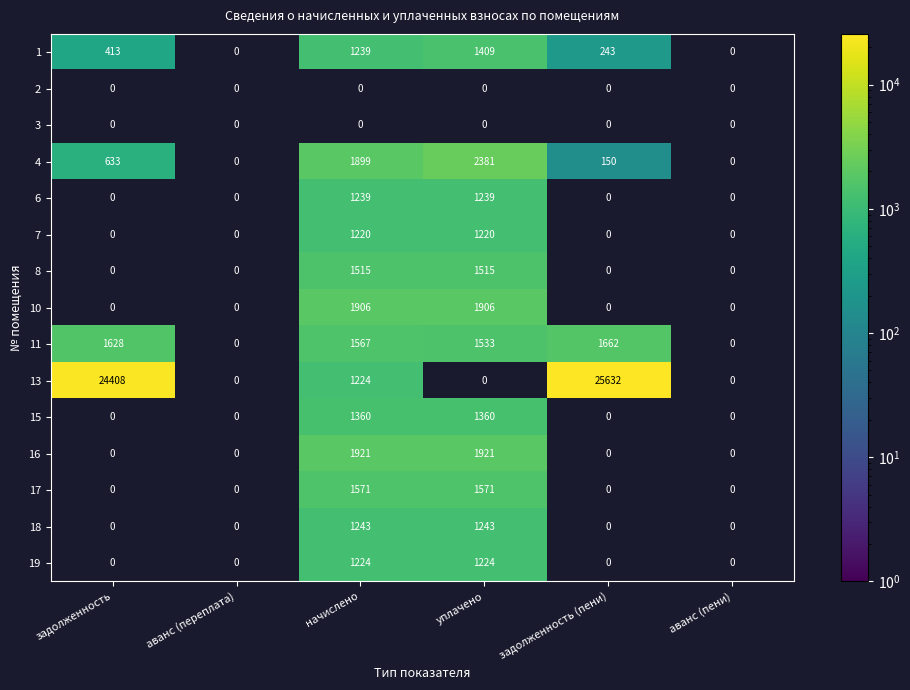

At how many categories does at least one series exceed 14001?

2